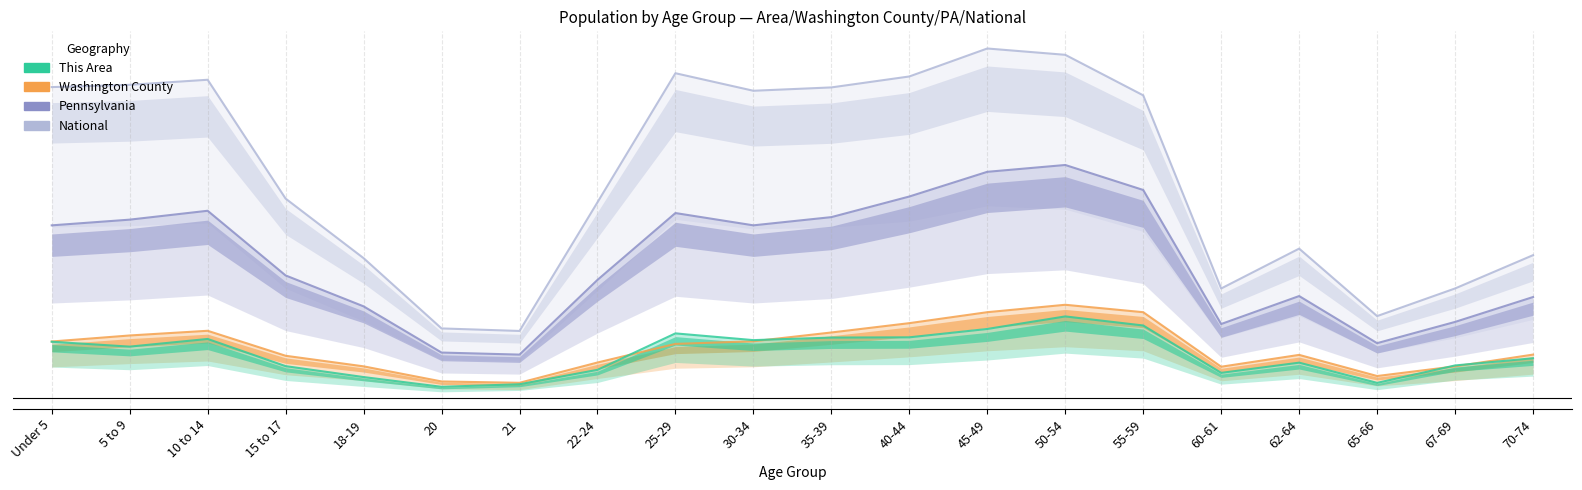

How many interior local peaks does the Washington County series have?

3